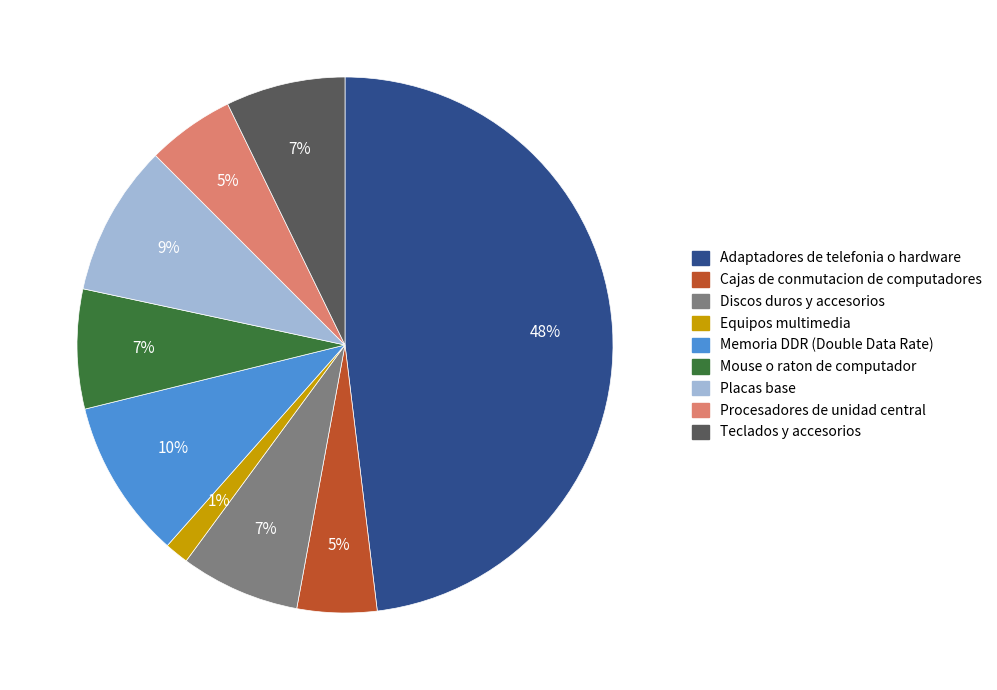

To the nearest percent, what is the difference between the largest and smallest slice percentages?

47%